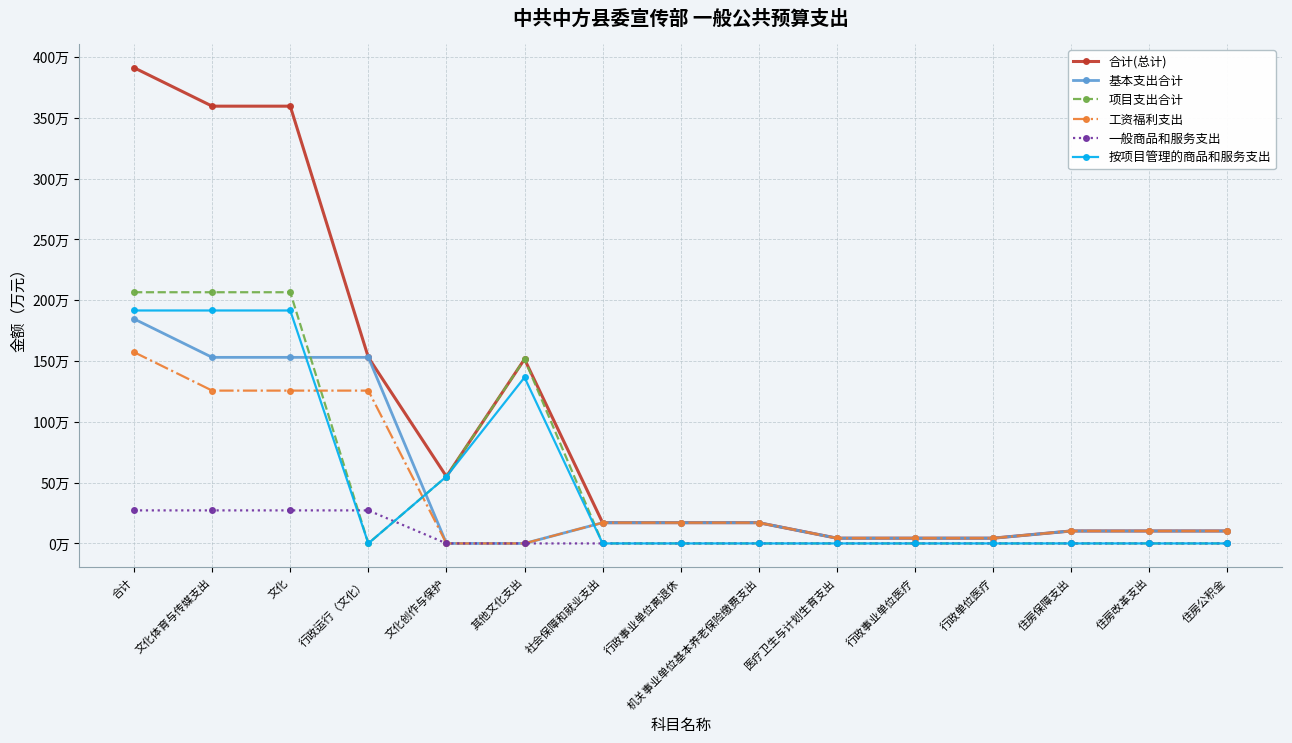

What are all the series names shown in the legend?

合计(总计), 基本支出合计, 项目支出合计, 工资福利支出, 一般商品和服务支出, 按项目管理的商品和服务支出